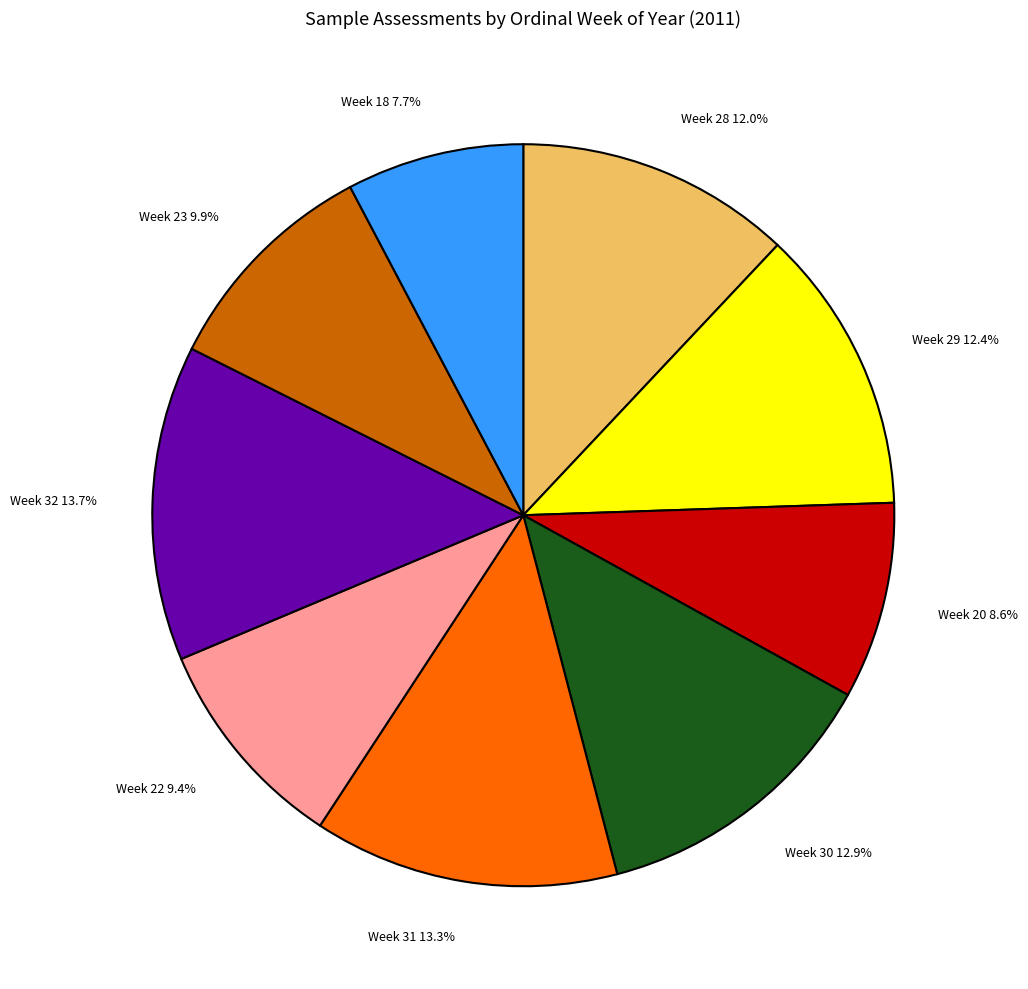

To the nearest percent, what percentage of the pie is Week 28?

12%